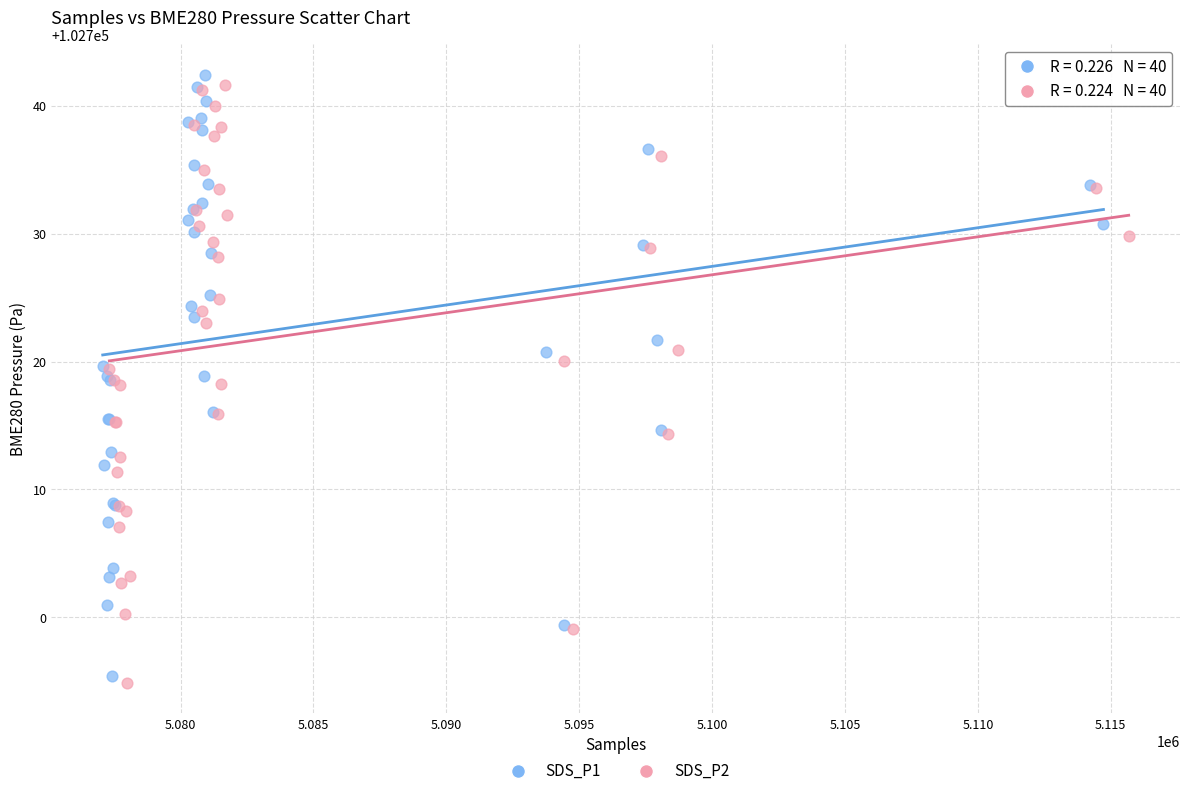

Which series has the widest spread of Y values?

SDS_P1